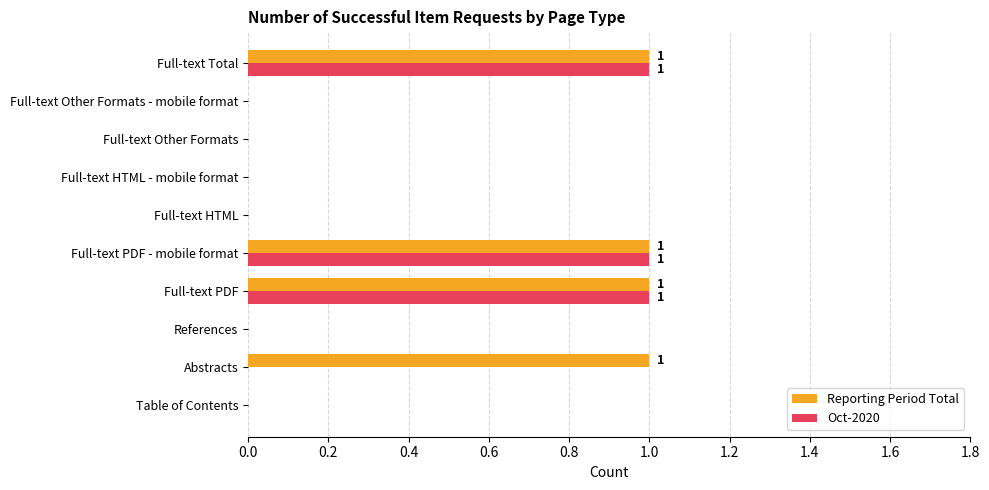

Is the value of Oct-2020 at Full-text Other Formats - mobile format greater than the value of Reporting Period Total at Abstracts?

No